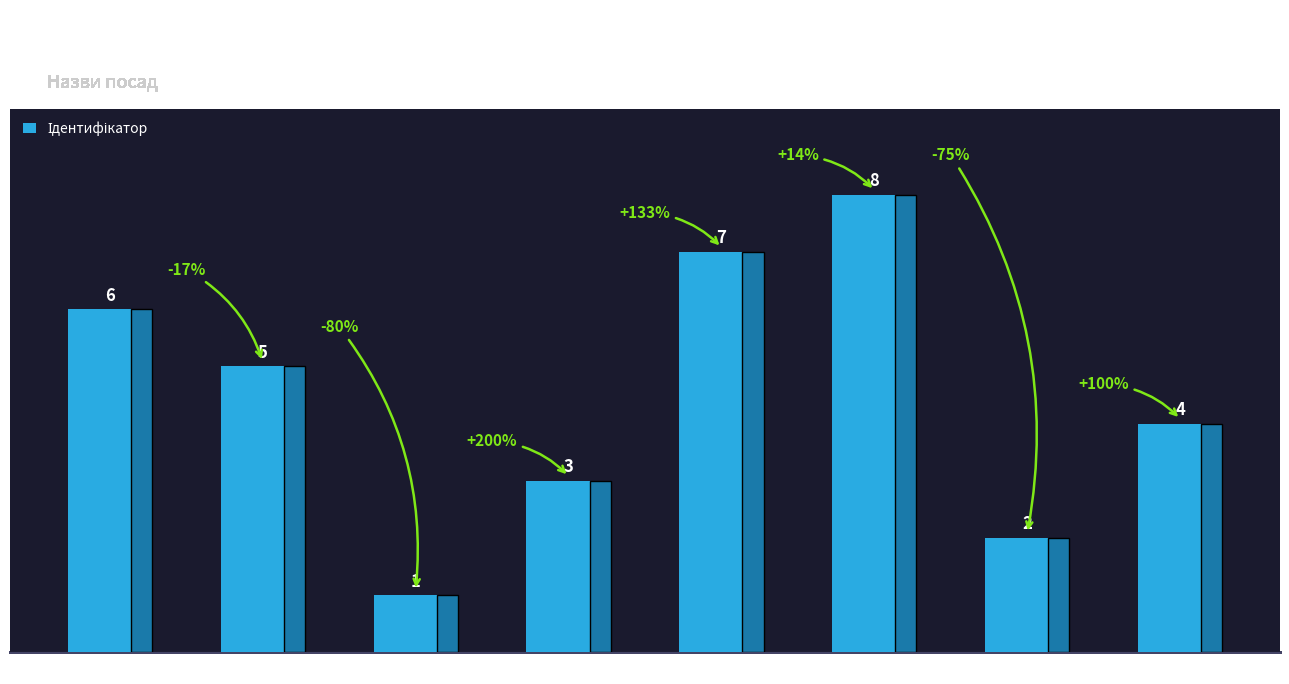

Which has a higher value, Ректор or Генеральний директор?

Ректор